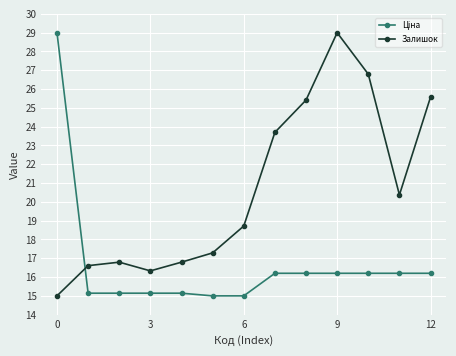

At how many categories does at least one series exceed 16?

13